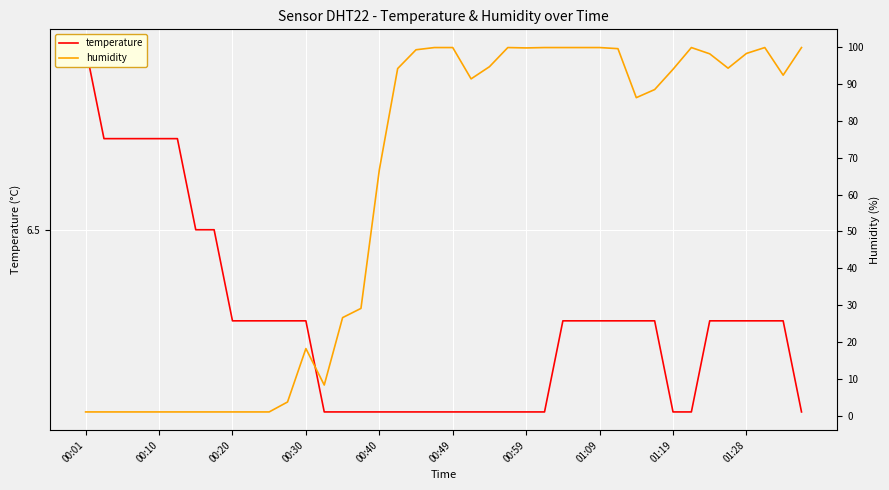

At which category is the sum across all series the highest?

26